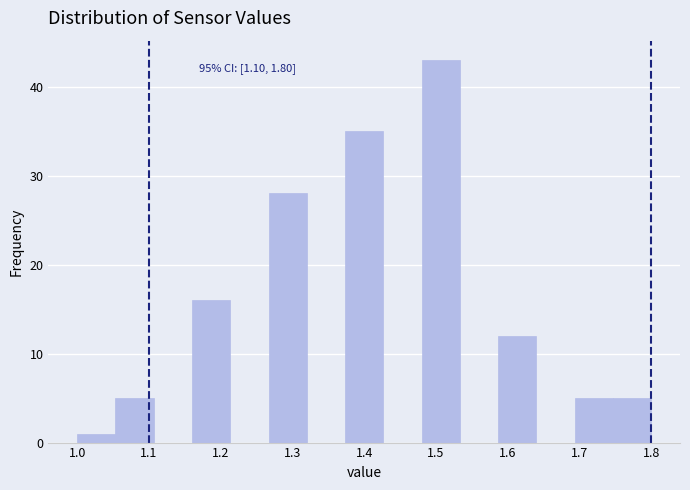

Which range on the x-axis has the tallest bar?

1.48 to 1.53